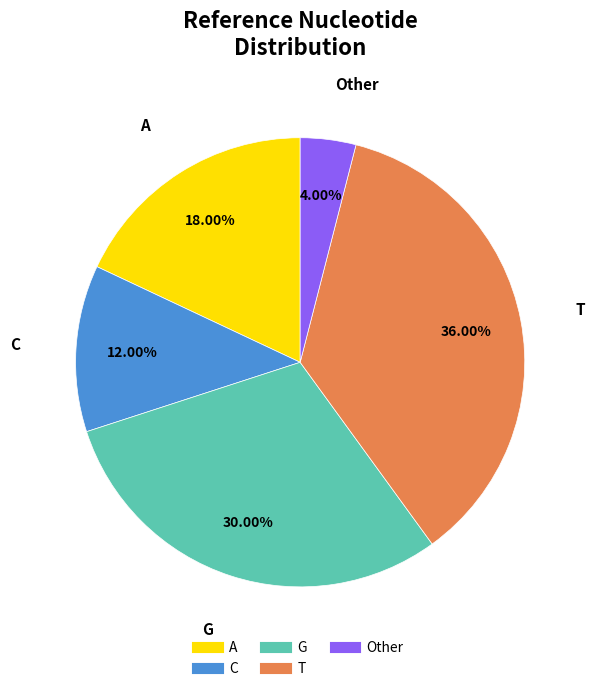

Does any single category account for the majority?

No